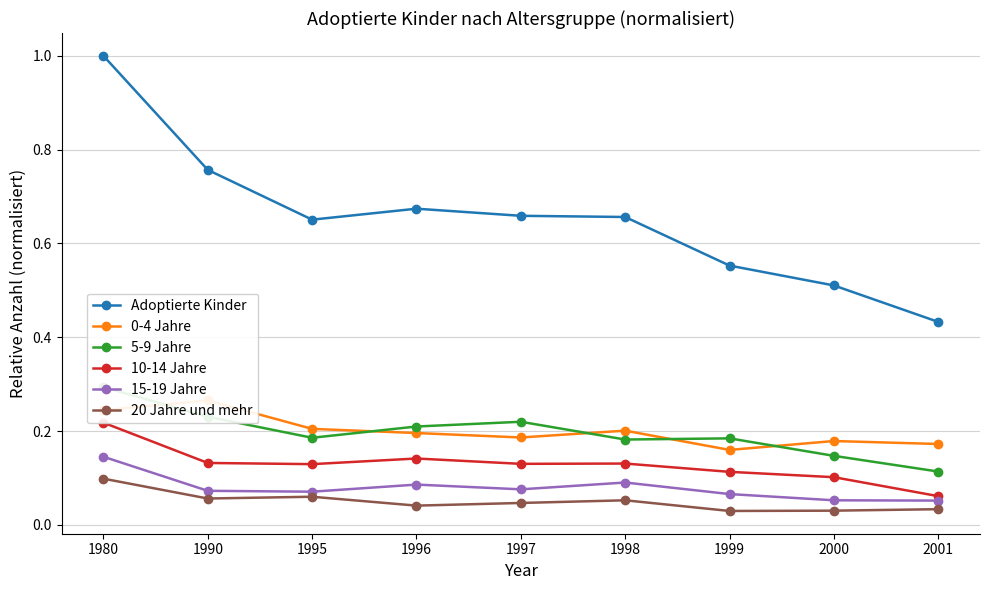

Which series has the largest range (max minus min)?

Adoptierte Kinder